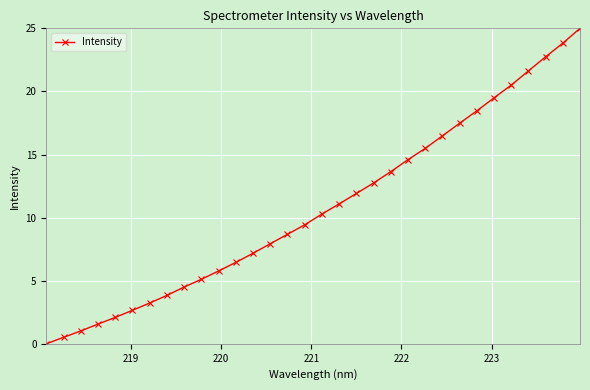

What is the value of the 14th point from the left?

7.9